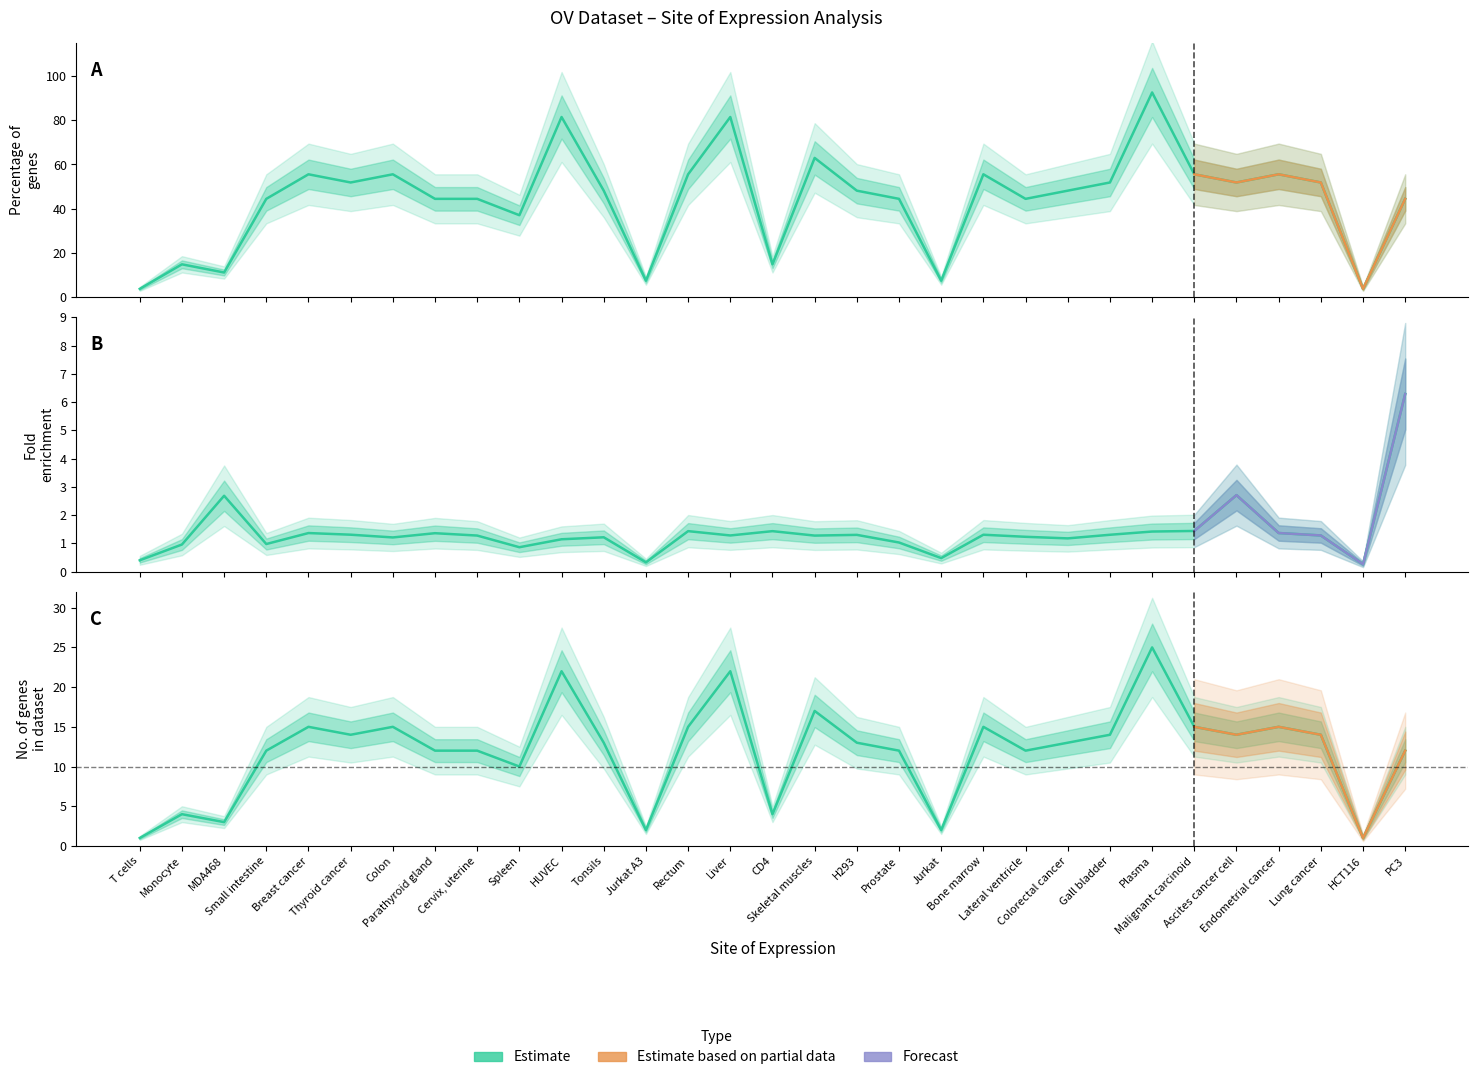

Which series has the widest spread of values?

Percentage of genes